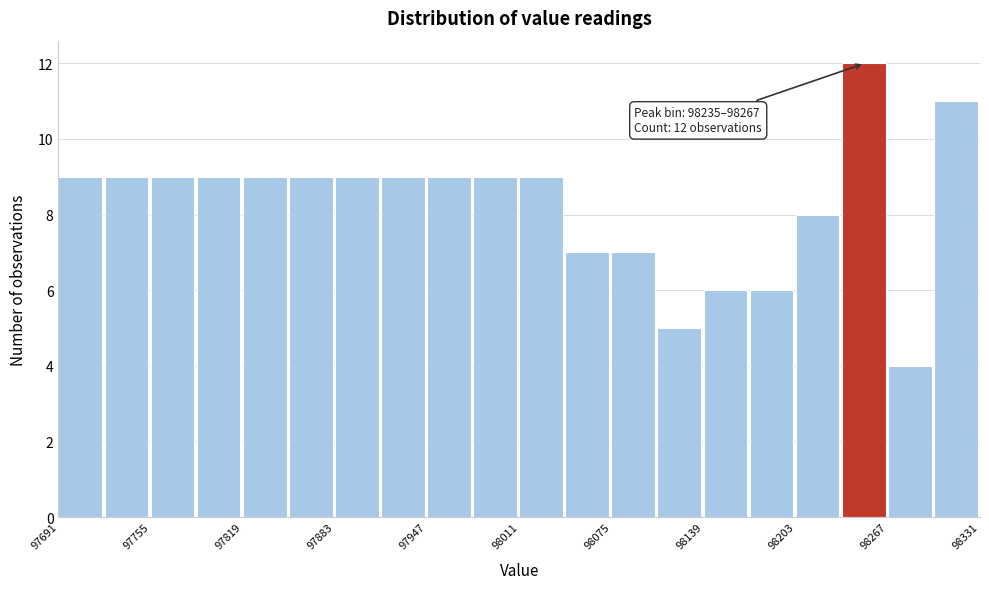

Around what value on the x-axis is the tallest bar? Give the approximate position of its centre, as read against the axis.

98250